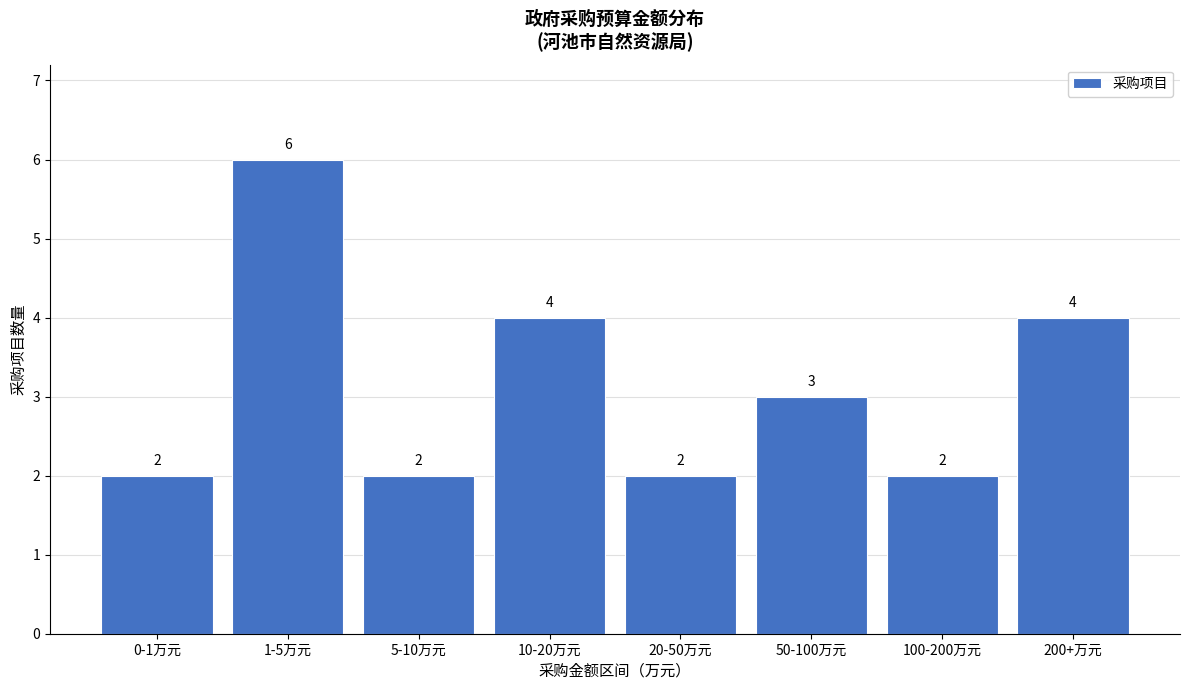

Reading left to right, extract all data points from this chart.

2	6	2	4	2	3	2	4